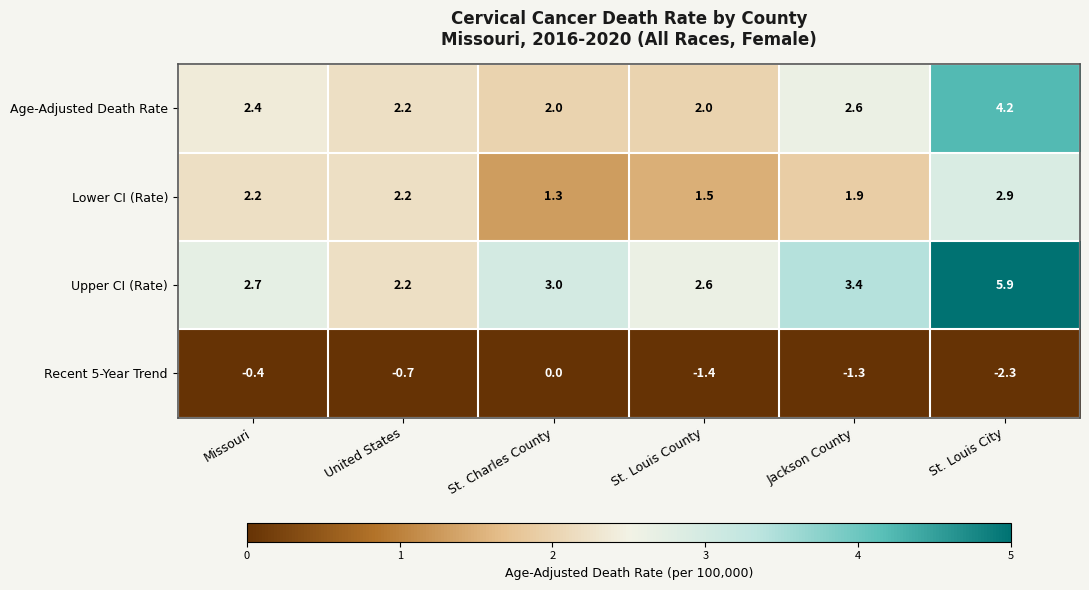

At which label does Lower CI (Rate) first exceed 2?

Missouri